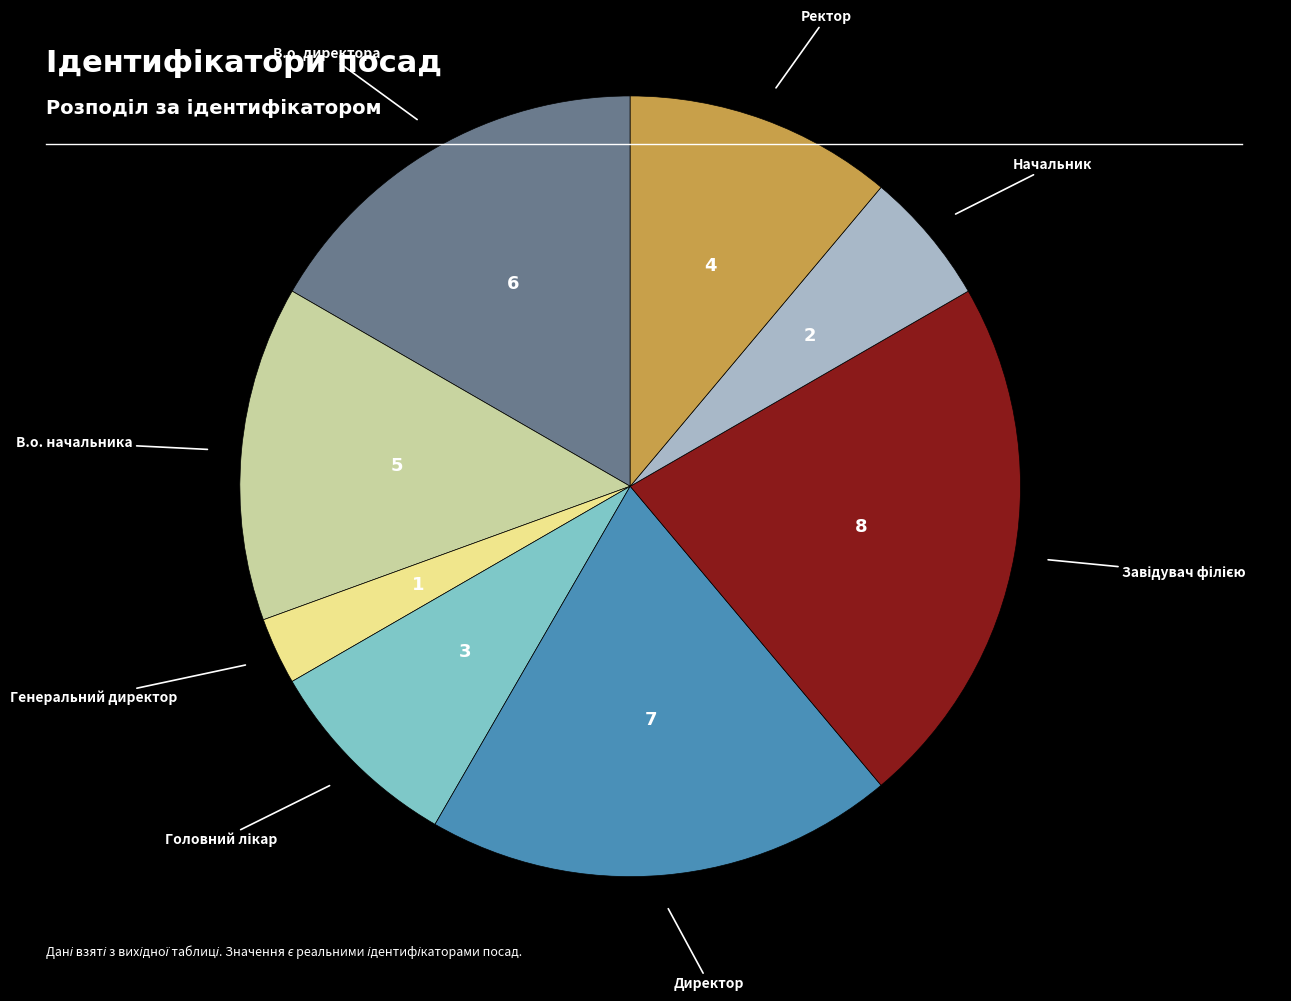

Is there a majority slice in this chart?

No